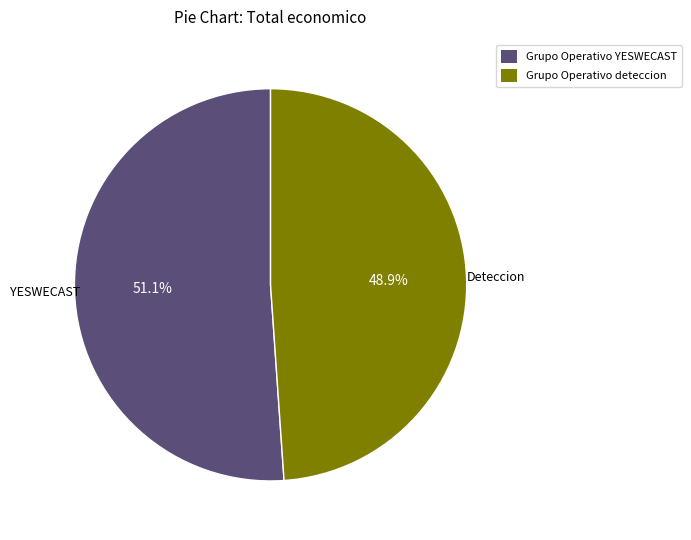

How many slices are in this pie chart?

2